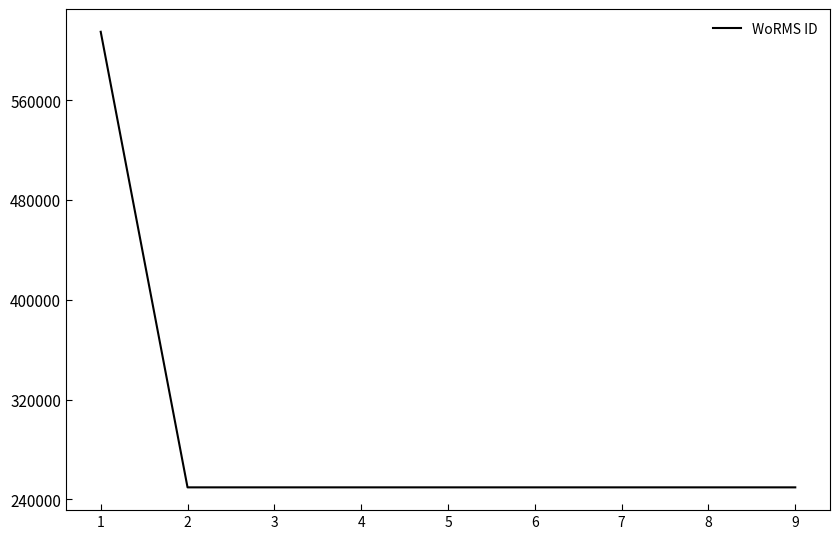

Is it true that the value at 8 is 249725?

True